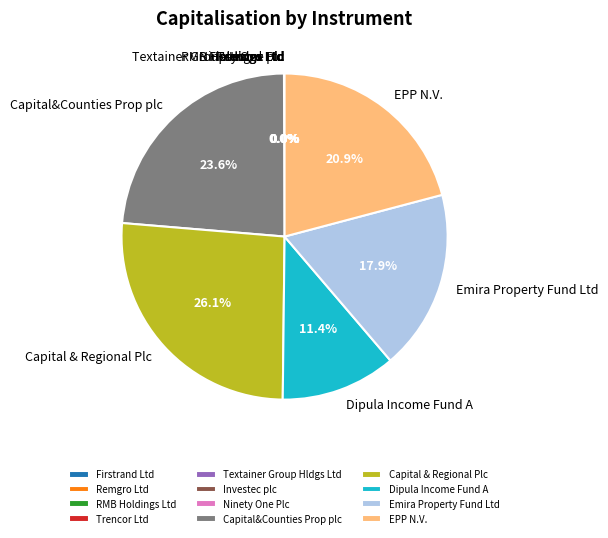

Is there any slice that represents more than half of the pie?

No